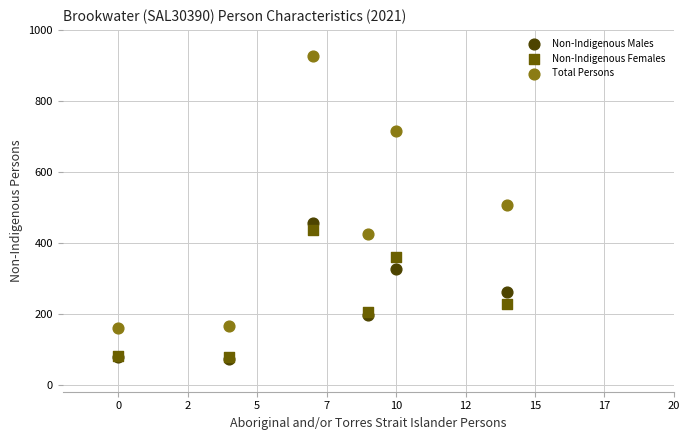

In the Total Persons series, what Y value is closest to 543?

506